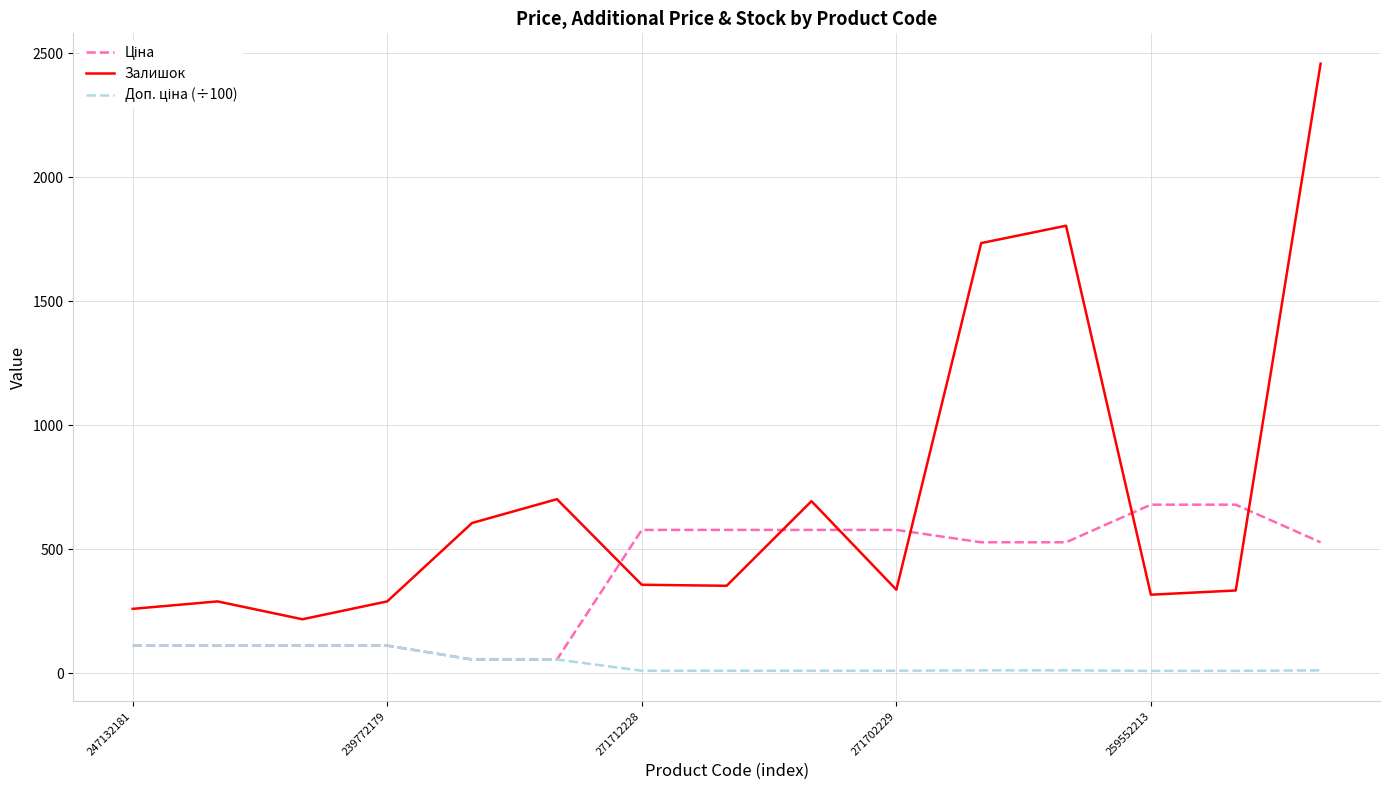

Which series has the largest range (max minus min)?

Залишок